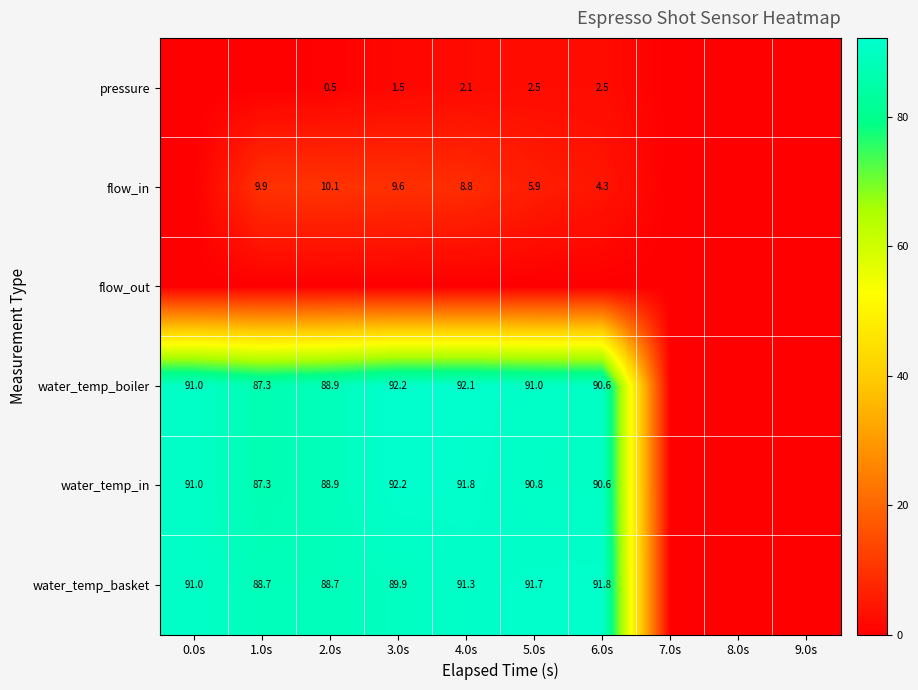

What is the sum of the water_temp_basket values at 1.0s and 4.0s?

180.0